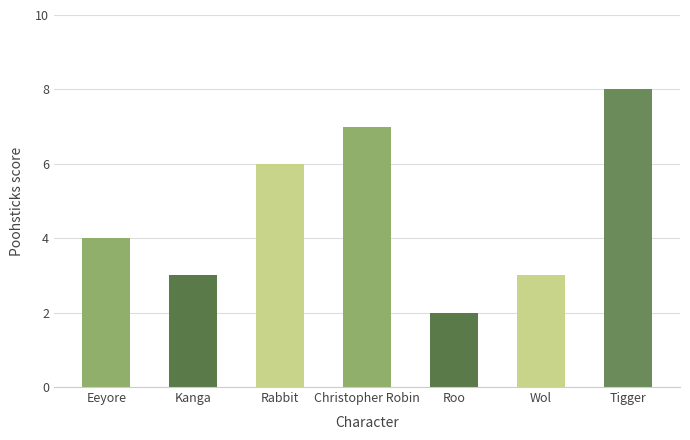

What is the difference between the maximum and minimum values?

6